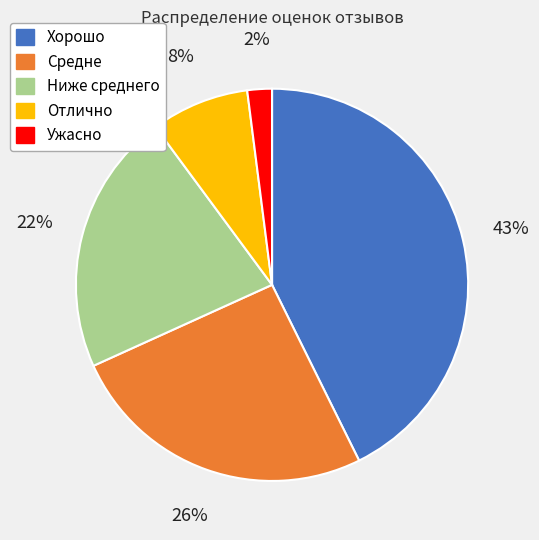

How many slices are in this pie chart?

5